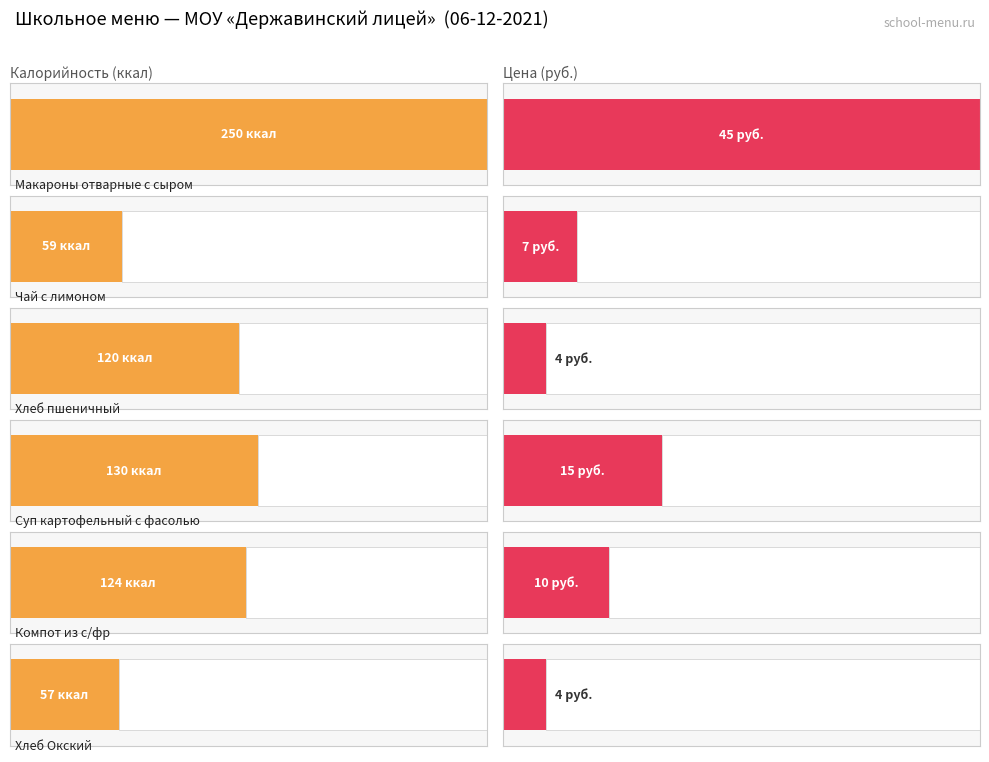

At which label does Цена reach its peak?

Макароны отварные с сыром